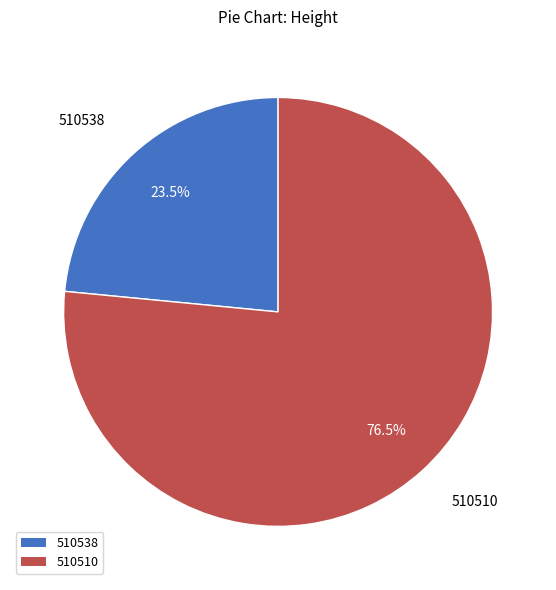

Rank the categories by value from highest to lowest.

510510, 510538